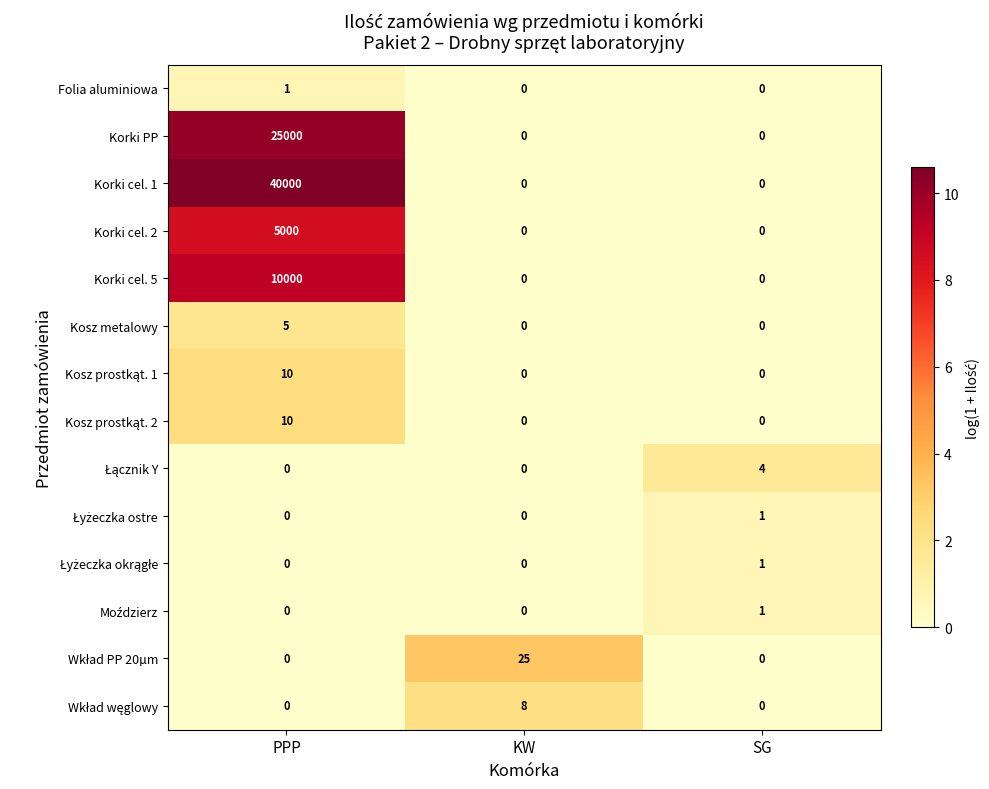

The value of Kosz metalowy at SG is 0. True or false?

True